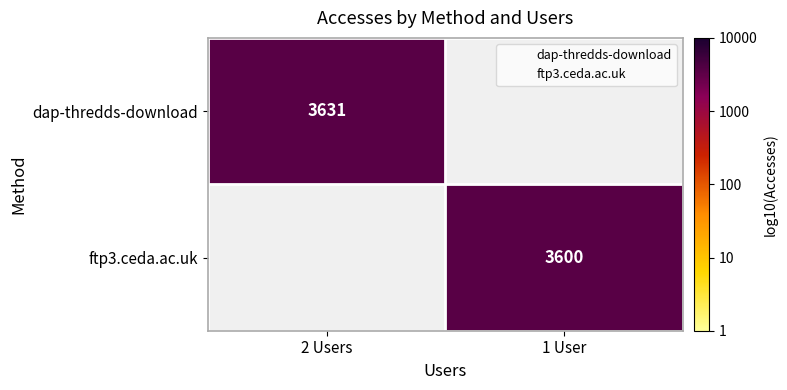

List the series in order of their peak value, highest first.

dap-thredds-download, ftp3.ceda.ac.uk